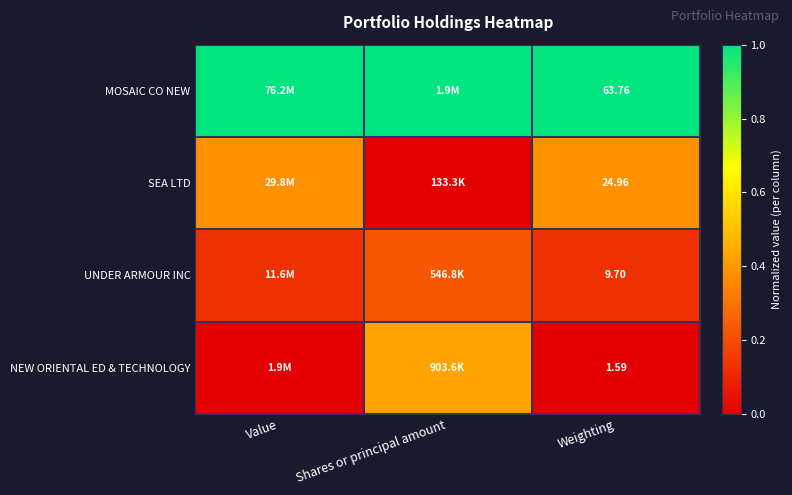

Rank the series at Weighting from highest to lowest value.

MOSAIC CO NEW, SEA LTD, UNDER ARMOUR INC, NEW ORIENTAL ED & TECHNOLOGY